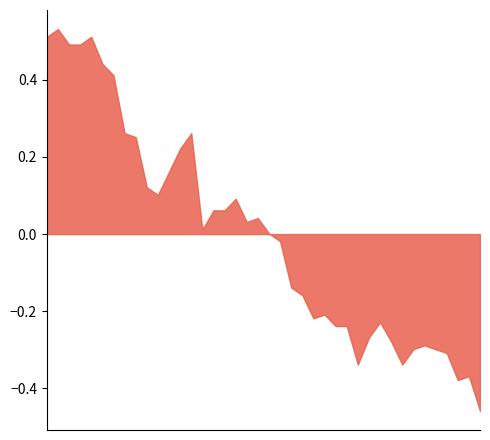

Where is the first local minimum?

00:27